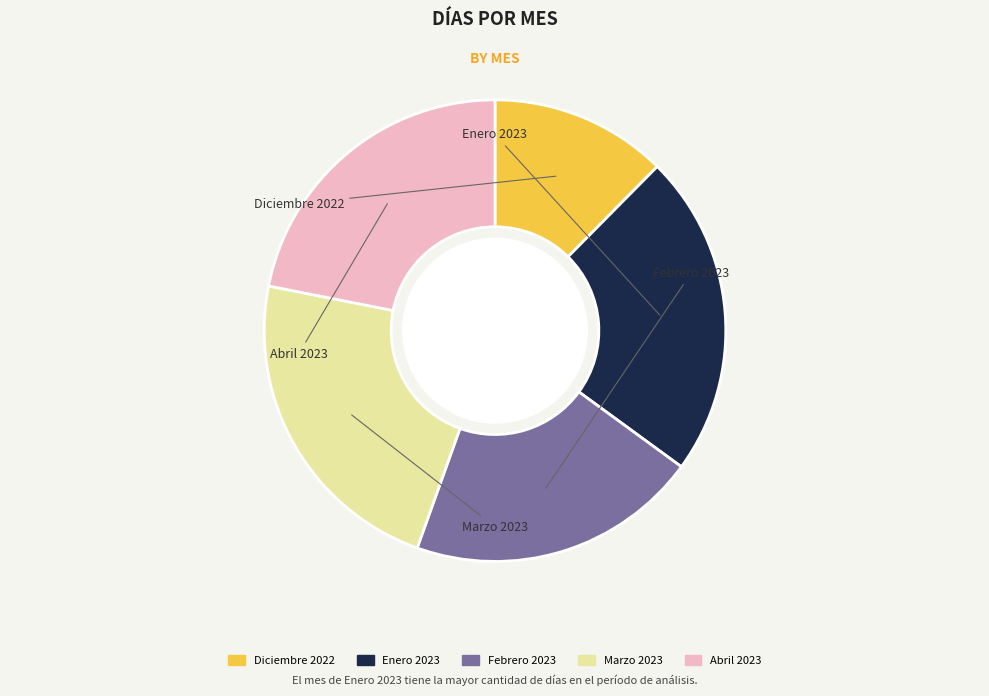

Is it true that Febrero 2023 is 32% of the pie?

False